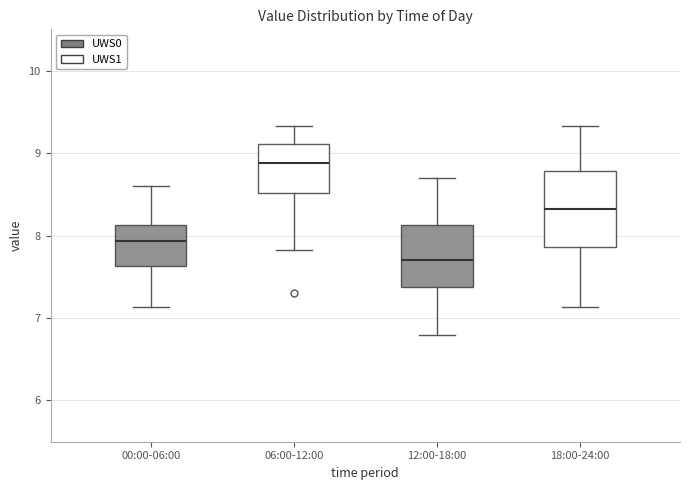

Where is the upper edge of the box for 12:00-18:00 on the y-axis? The values are not printed on the chart, so give them approximately, as read against the axis.

8.1